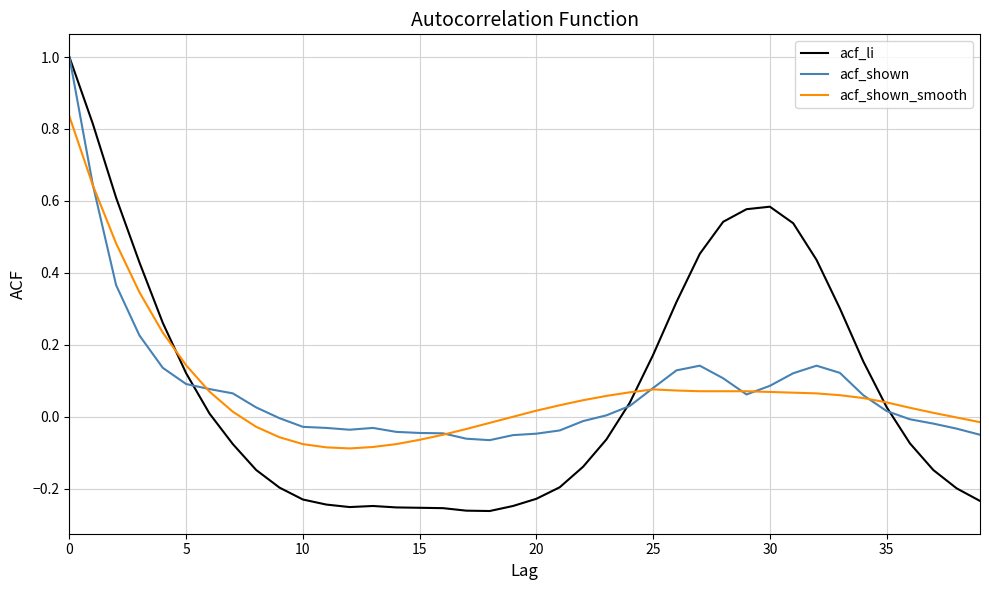

True or false: acf_li and acf_shown cross at least once.

True